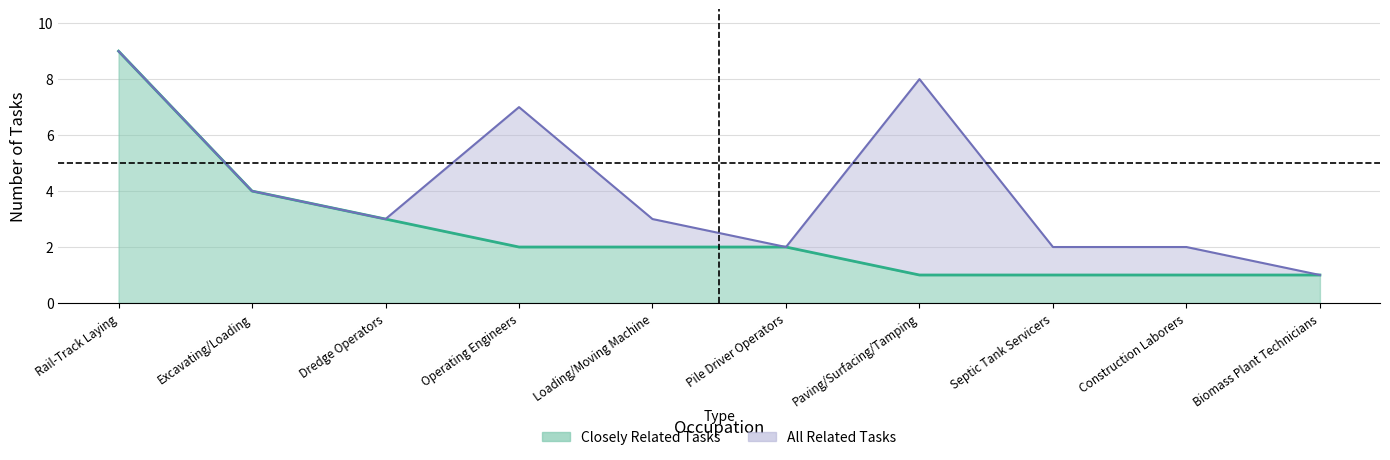

True or false: Closely Related Tasks and All Related Tasks intersect in this chart.

False